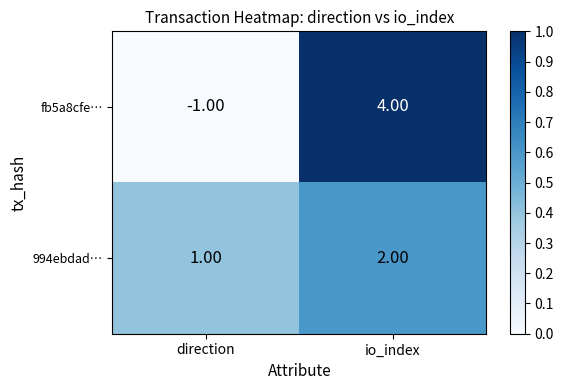

At which category is the sum across all series the highest?

io_index